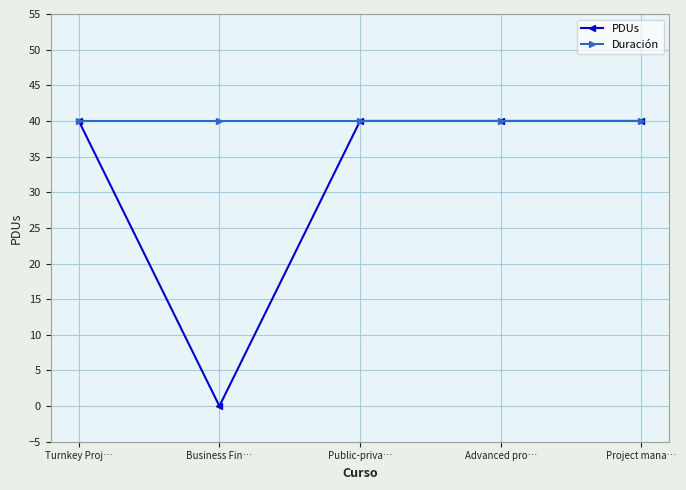

What is the value of the PDUs point at the 1st from the left?

40